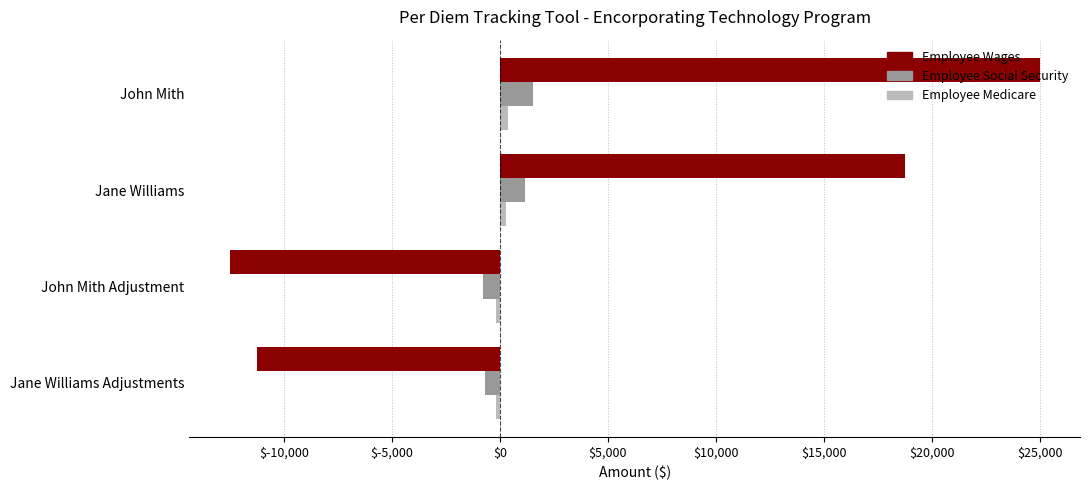

The value of Employee Social Security at Jane Williams is 1162.5. True or false?

True